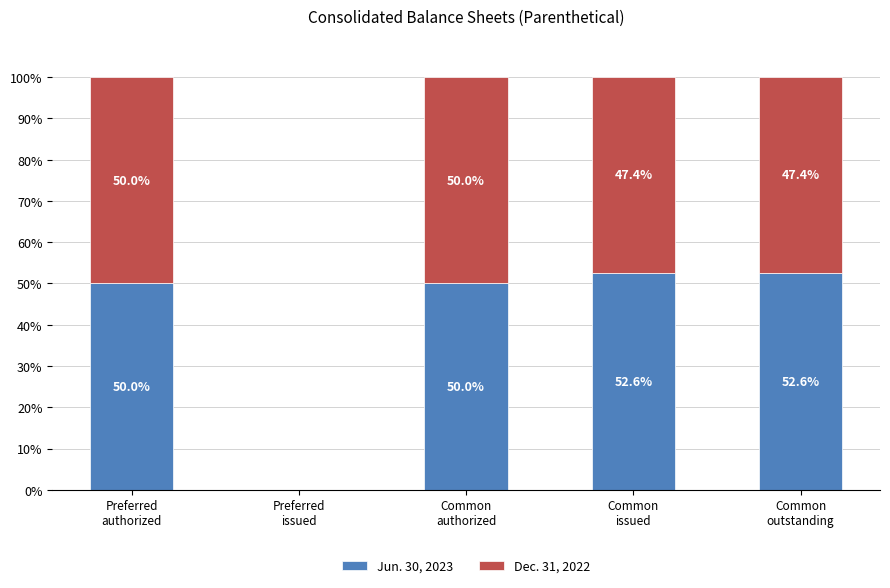

What are all the series names shown in the legend?

Jun. 30, 2023, Dec. 31, 2022